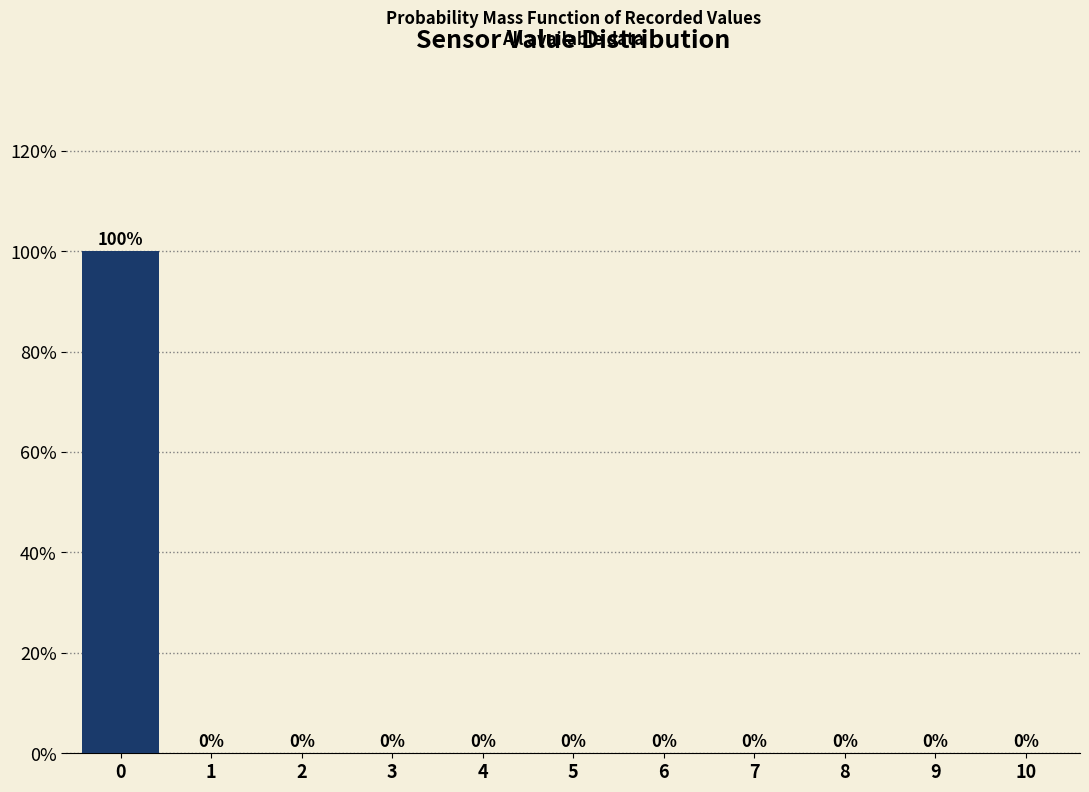

Reading right to left, what are all the values shown in this chart?

10=0	9=0	8=0	7=0	6=0	5=0	4=0	3=0	2=0	1=0	0=100